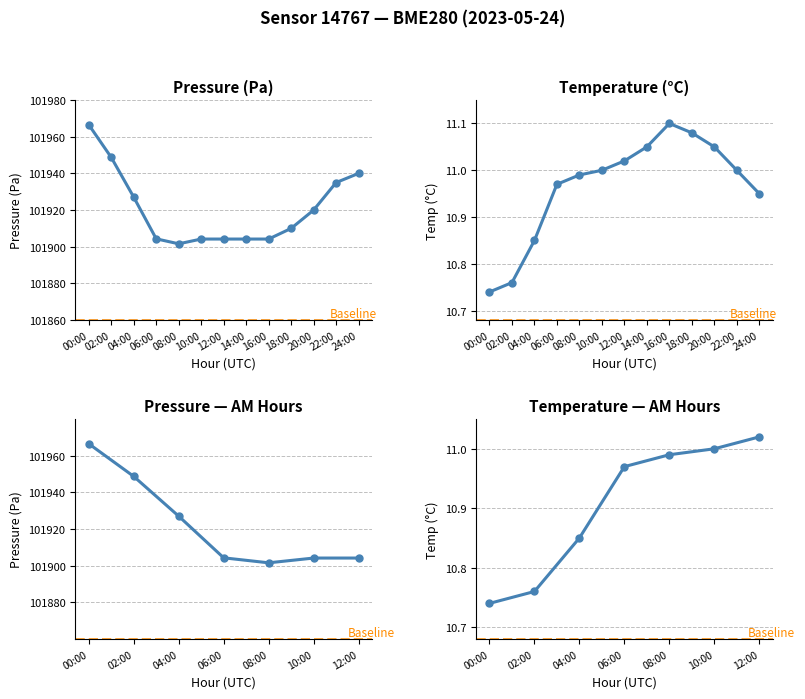

Rank the series by their average value, from lowest to highest.

temperature, pressure